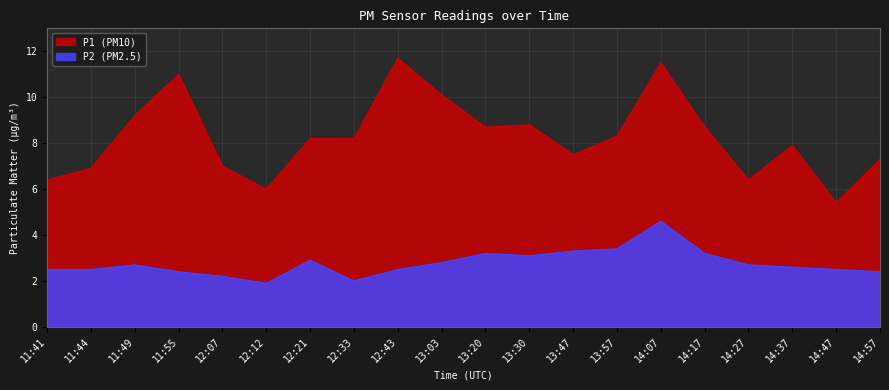

What are all the series names shown in the legend?

P1 (PM10), P2 (PM2.5)